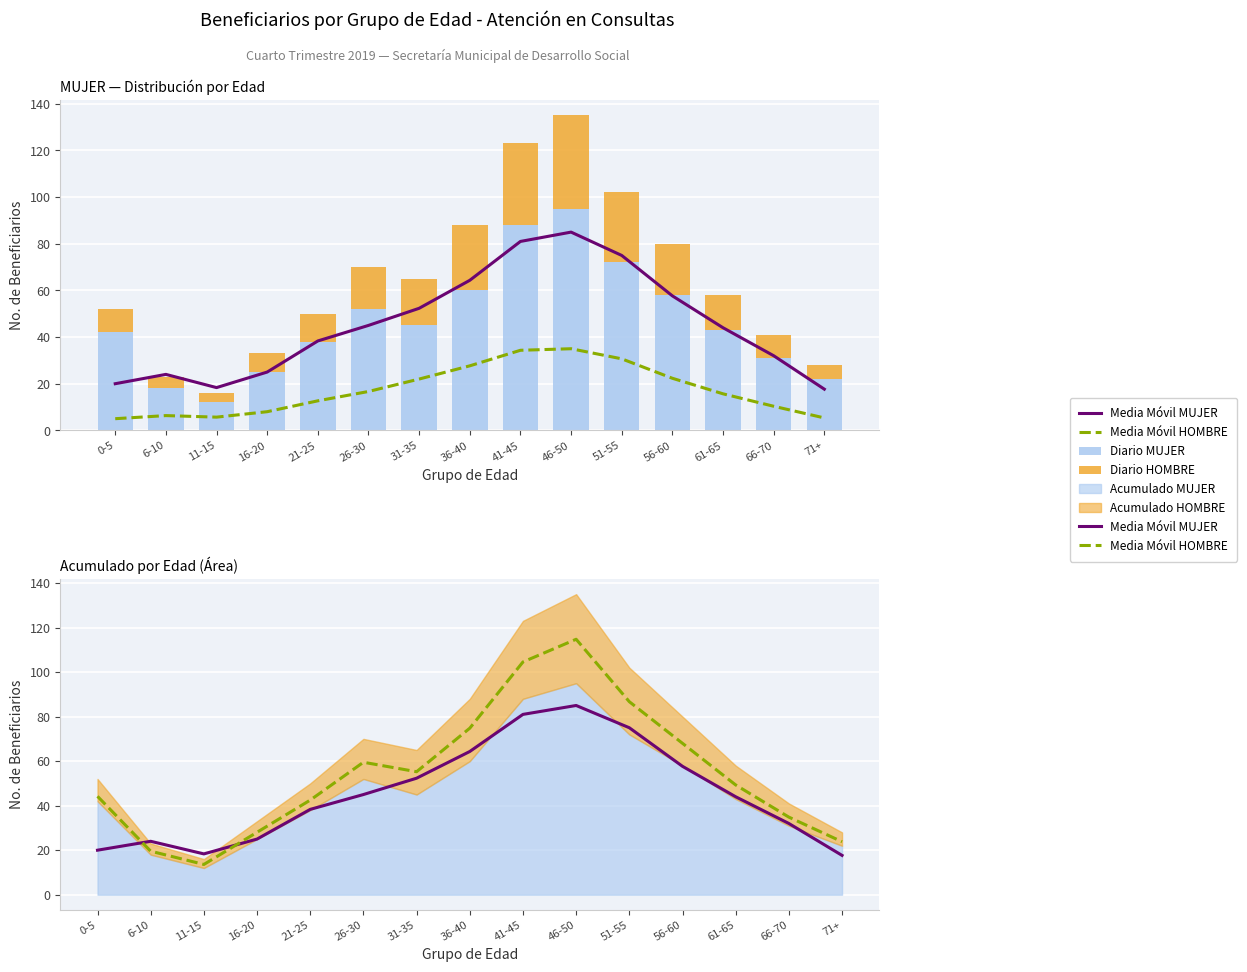

Between 51-55 and 71+, which series saw the biggest shift?

Media Móvil HOMBRE